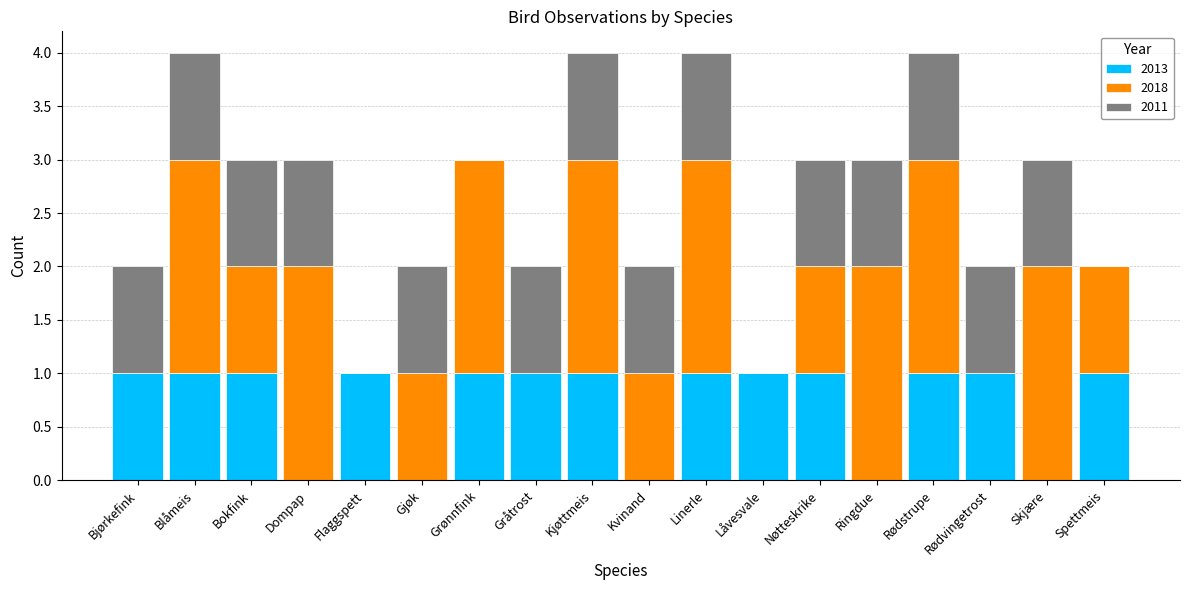

What is the sum of the 2013 values at Dompap and Kjøttmeis?

1